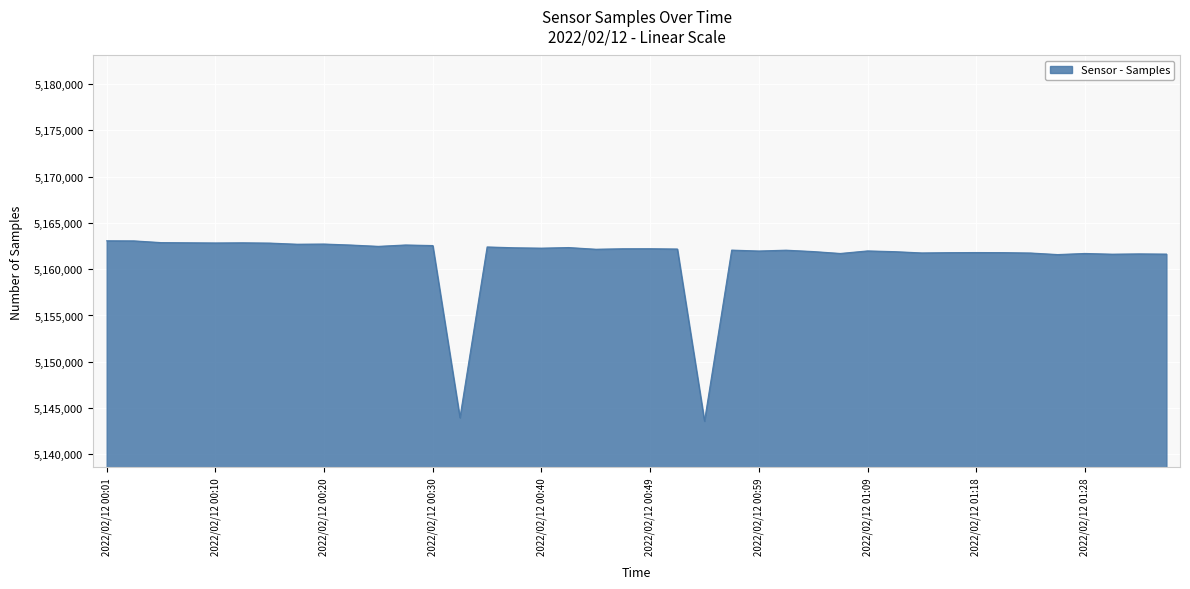

What is the difference between the maximum and minimum values?

19467